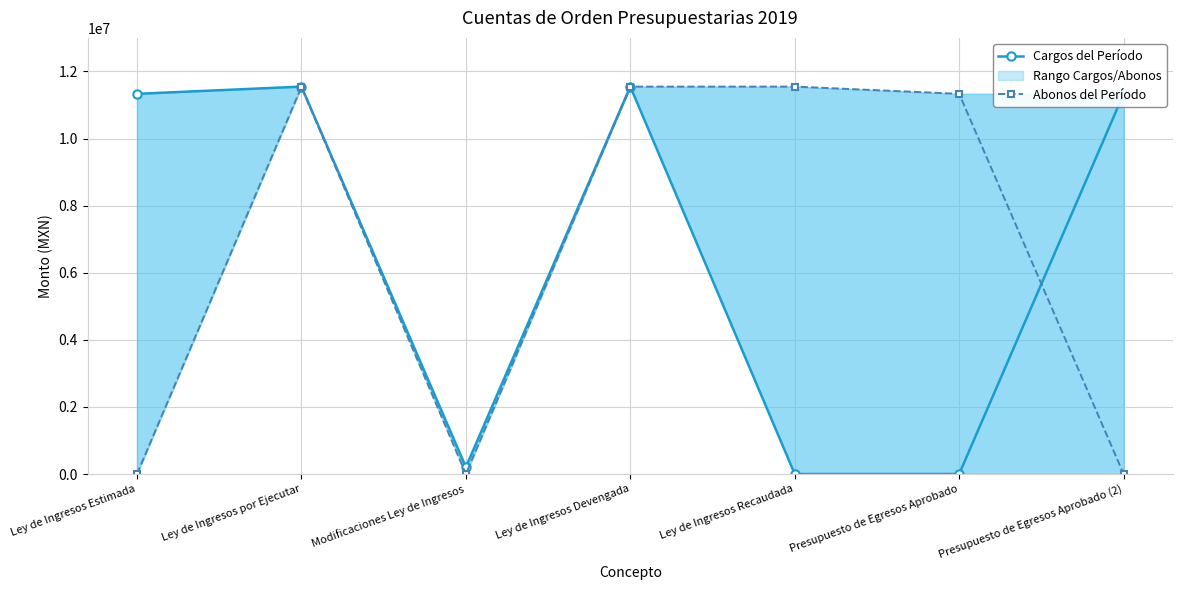

Between Ley de Ingresos Estimada and Presupuesto de Egresos Aprobado (2), which series saw the biggest shift?

Cargos del Período